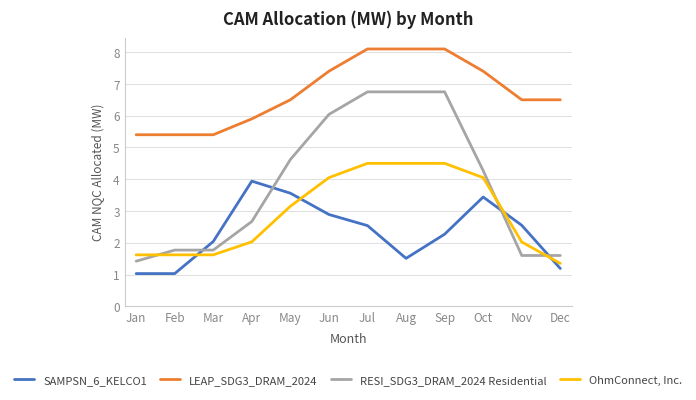

What is the spread (max minus min) of values at Dec?

5.3